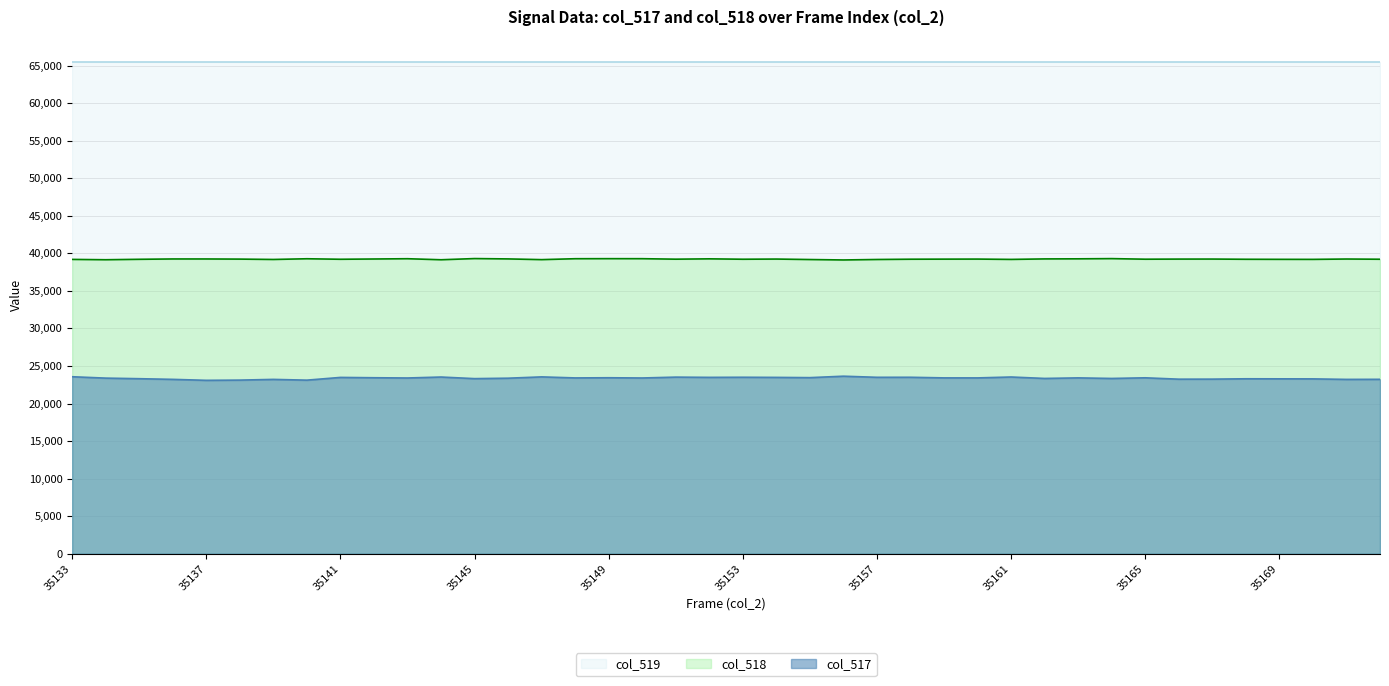

True or false: col_517 and col_518 cross at least once.

False